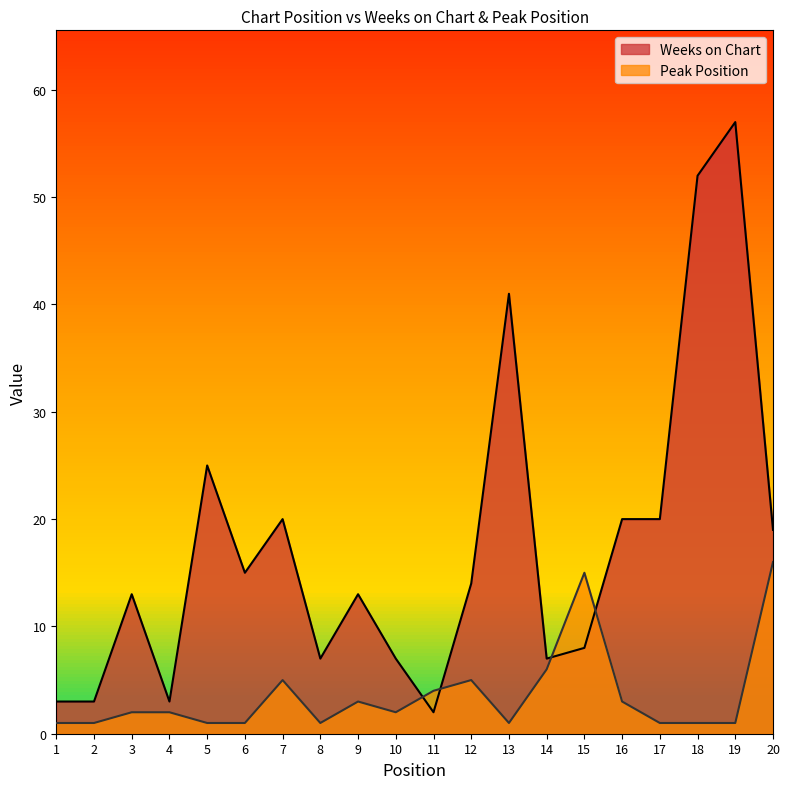

How many values in the Weeks on Chart series are below 14?

10